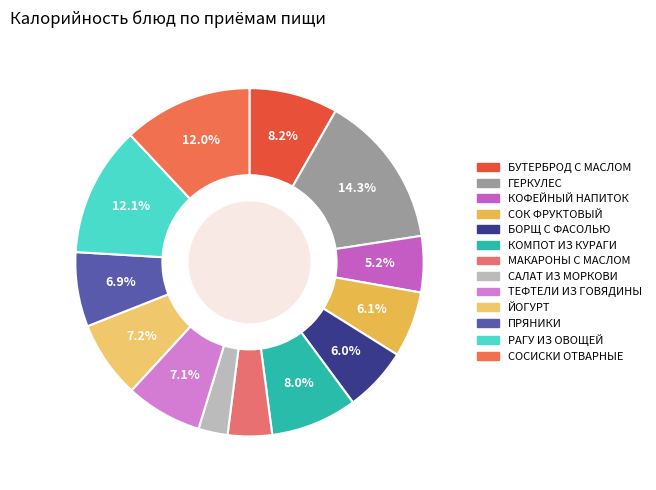

Count the number of slices in the pie.

13